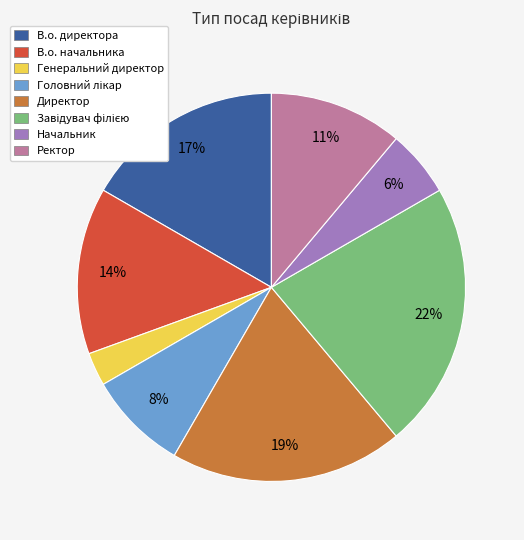

To the nearest percent, what is the difference between the largest and smallest slice percentages?

19%